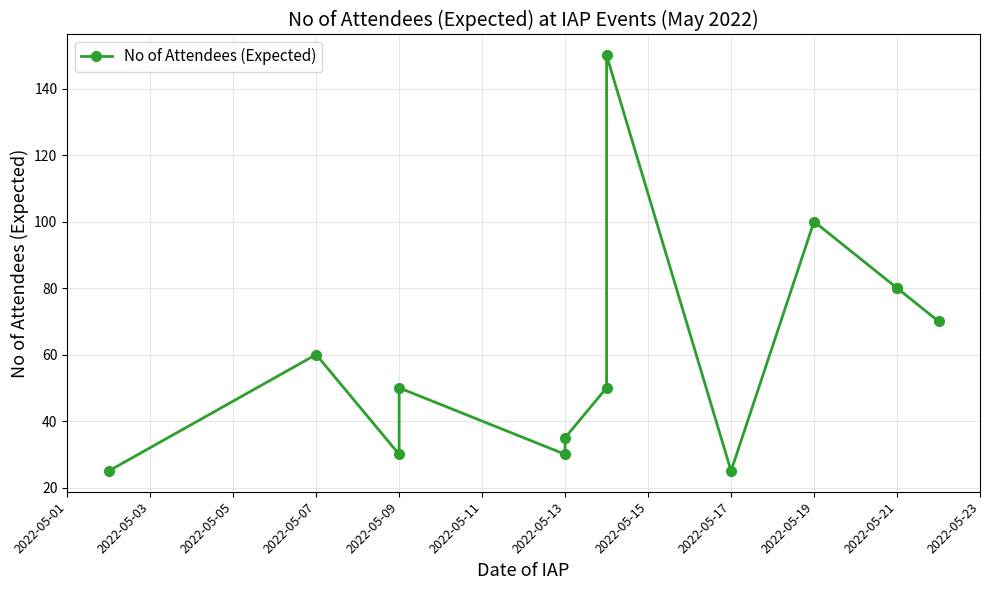

The chart shows a value of 80 at 2022-05-21. True or false?

True